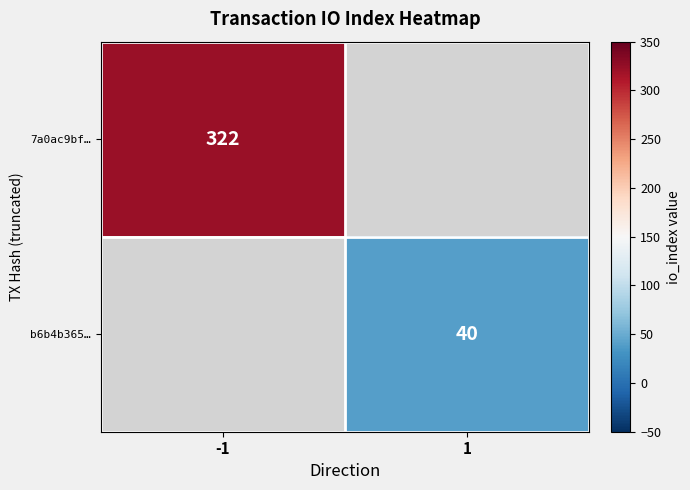

Is it true that b6b4b365… equals 66.7 at 1?

False